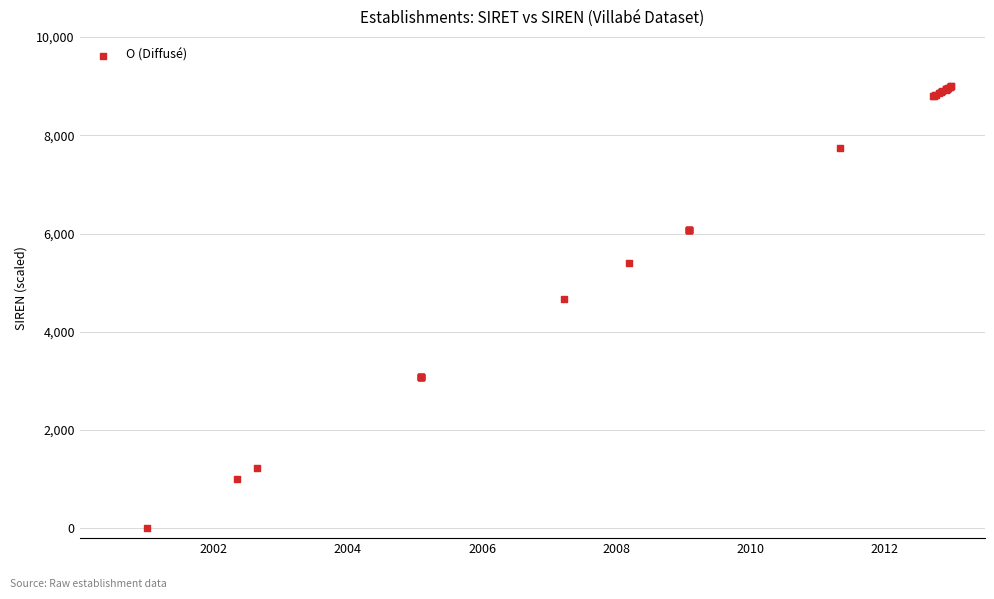

What Y value in the scatter plot is closest to 4500?

4669.9